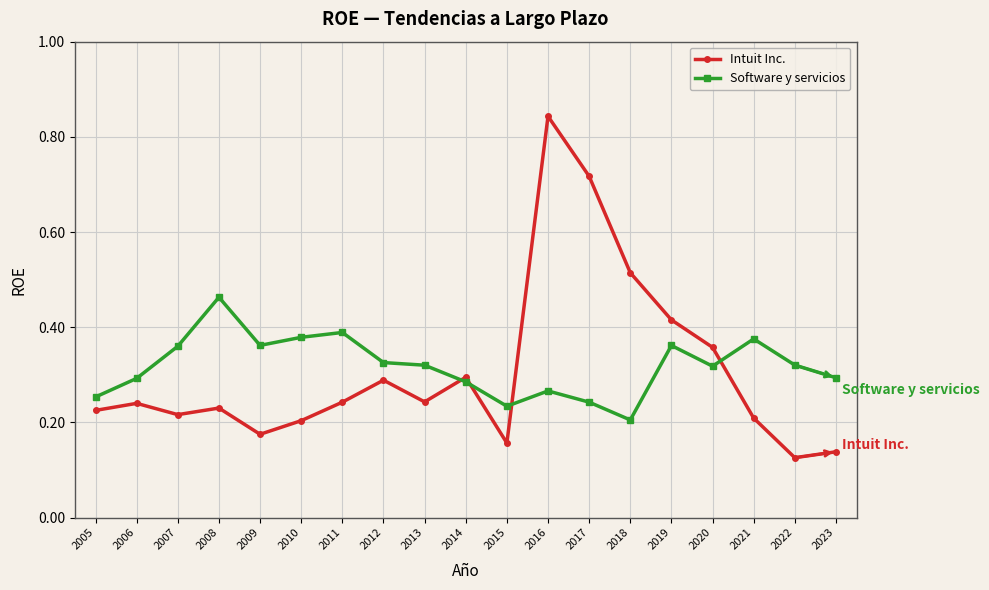

Which label corresponds to the largest value in the chart?

2016